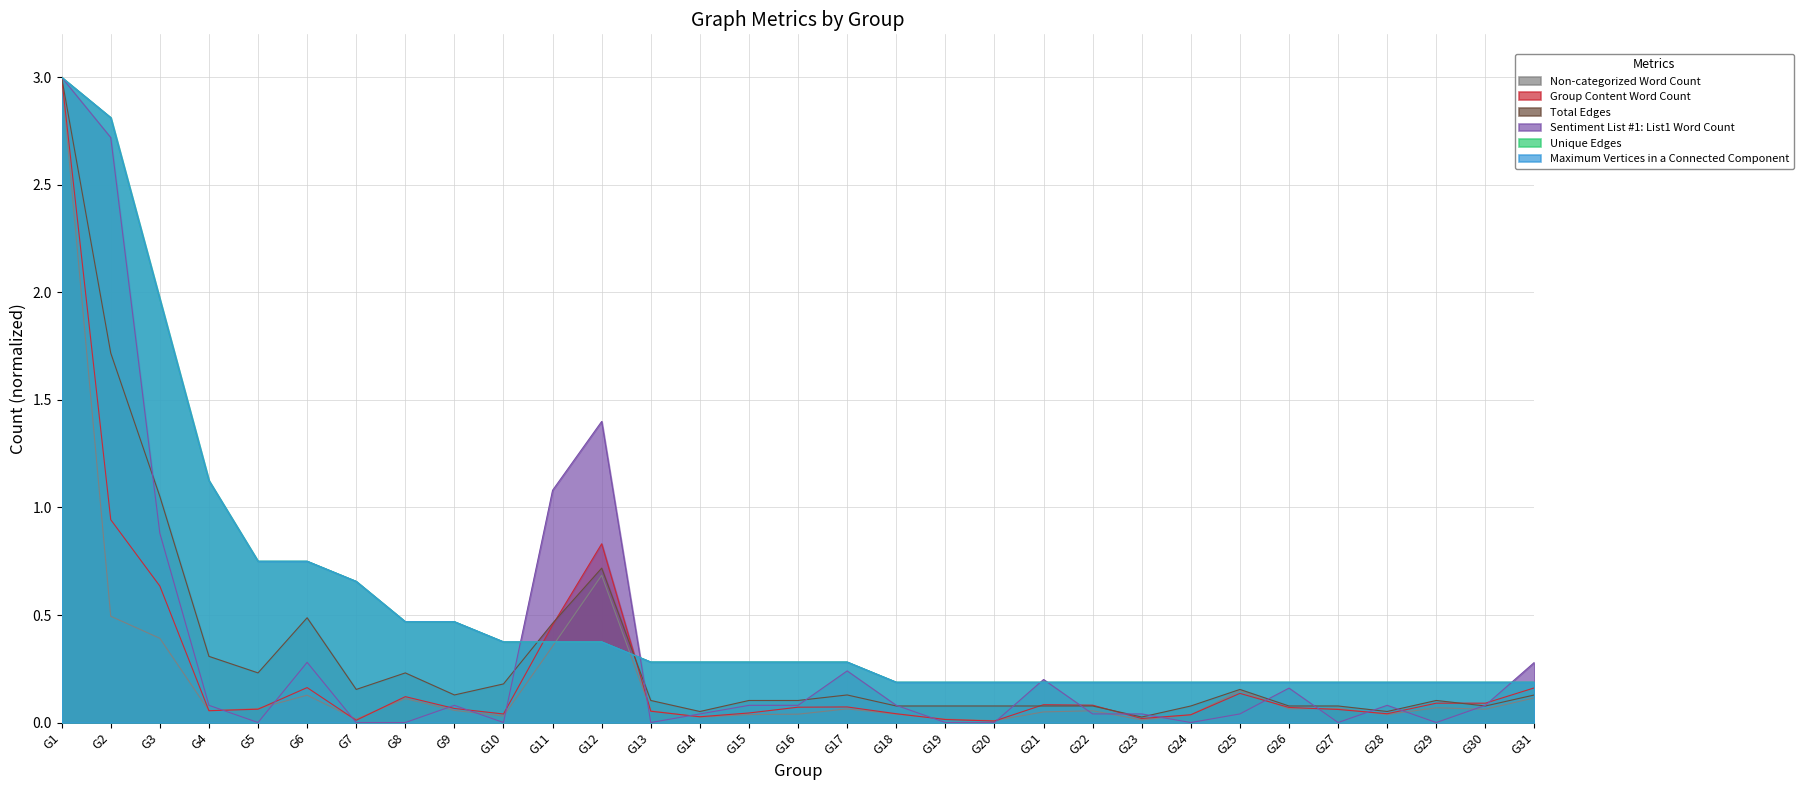

In Group Content Word Count, how many points are lower than both neighbors (excluding endpoints)?

7